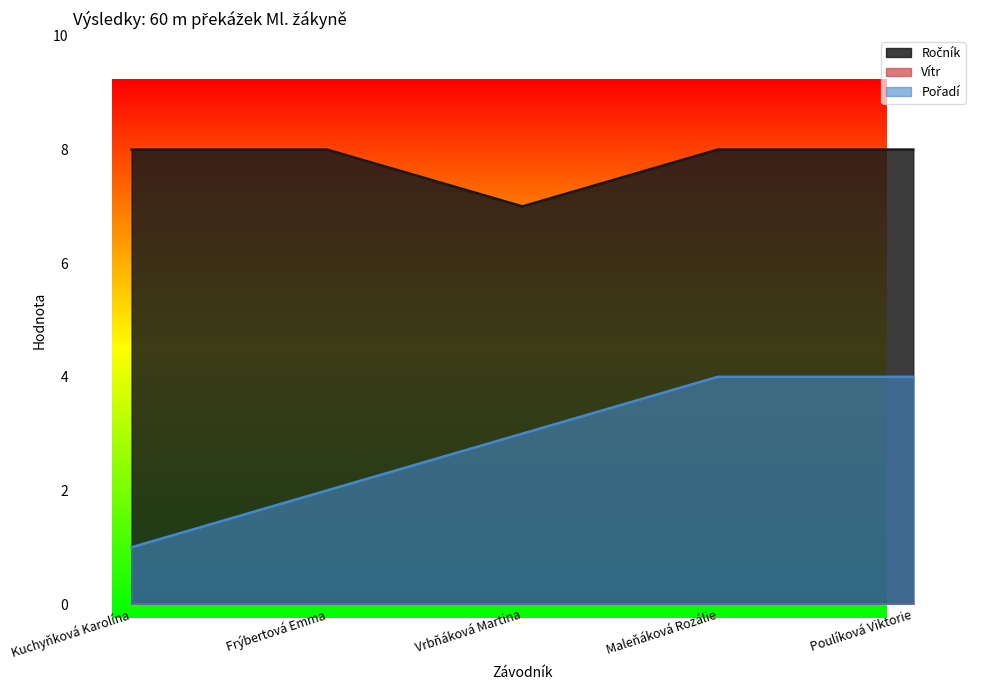

True or false: Pořadí has more than 1 points higher than both neighbors.

False